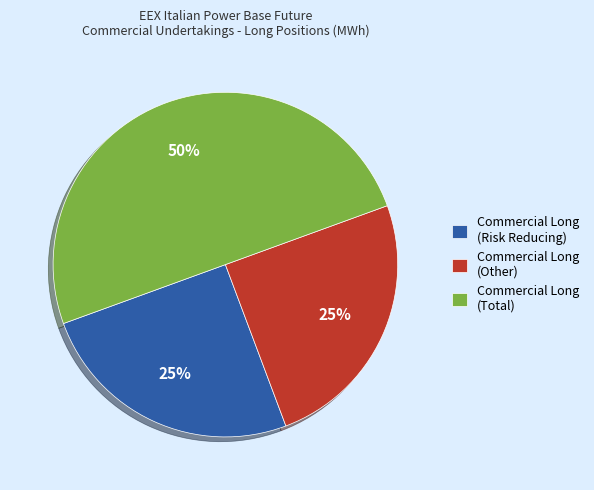

What percentage is the Commercial Long (Total) slice, to the nearest percent?

50%